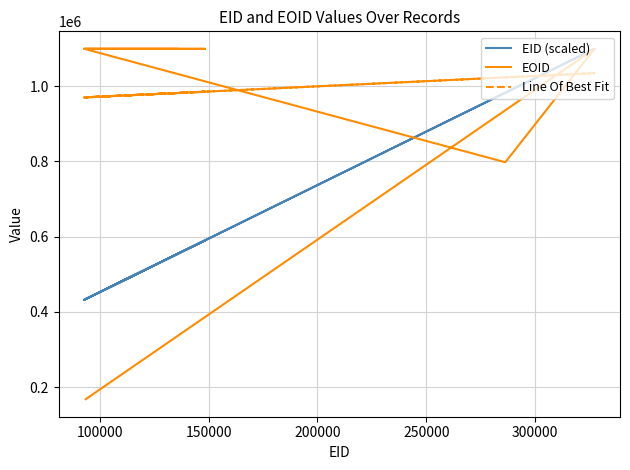

How many data points in Line Of Best Fit are less than 982029?

4